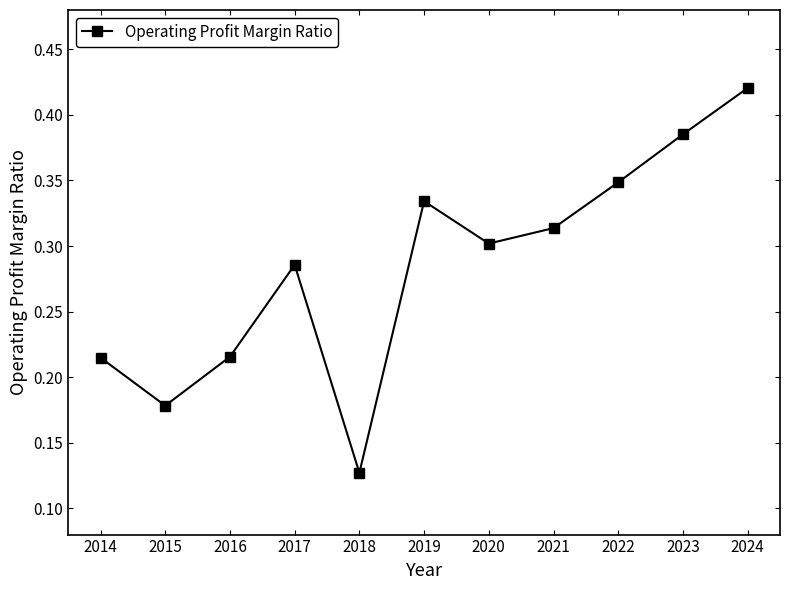

Which has a higher value, 2015 or 2021?

2021